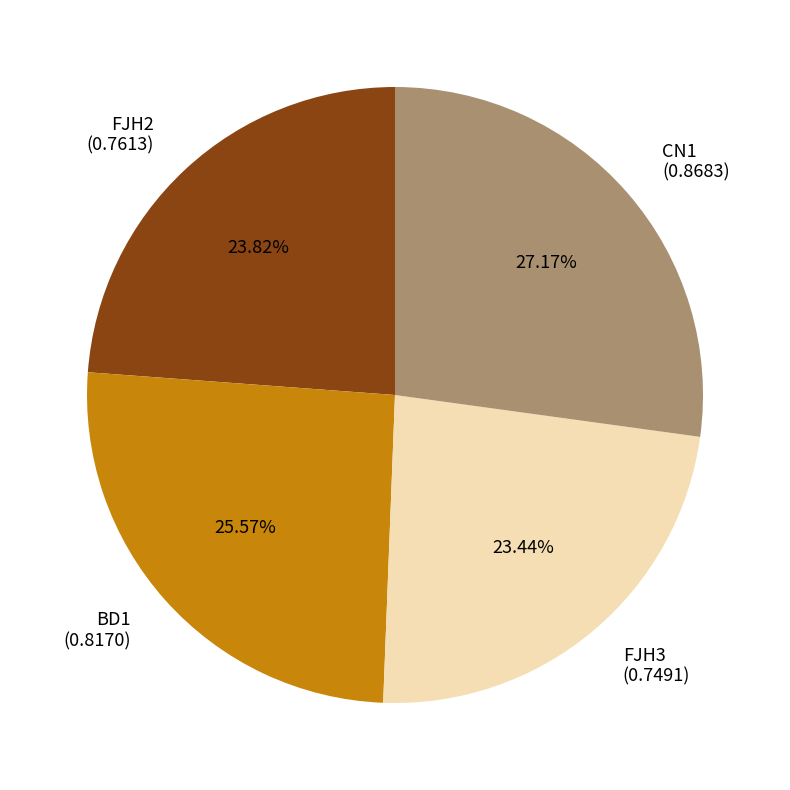

The CN1 slice represents 32% of the pie. True or false?

False